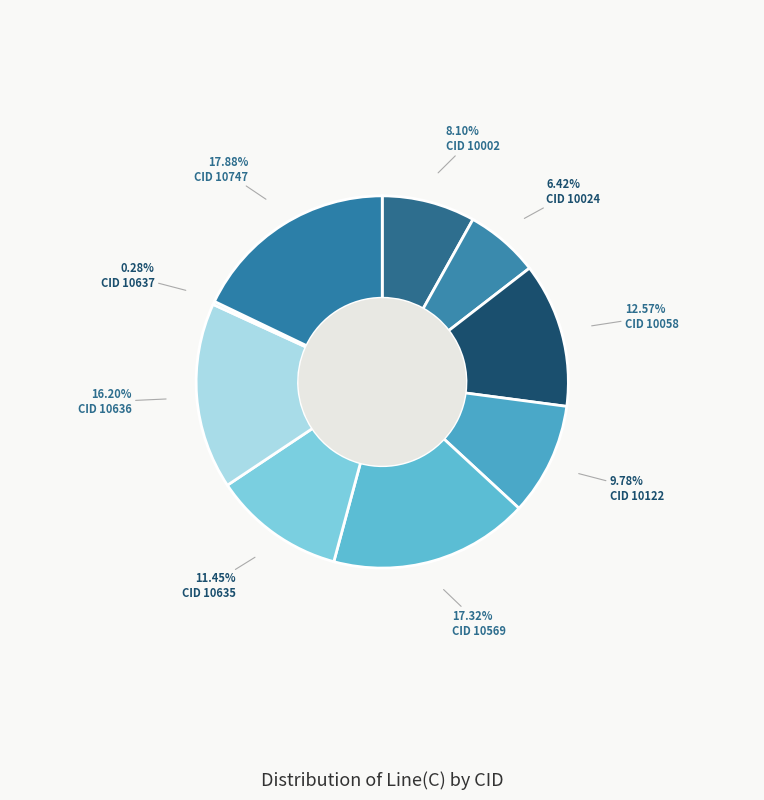

How many segments does this pie chart have?

9